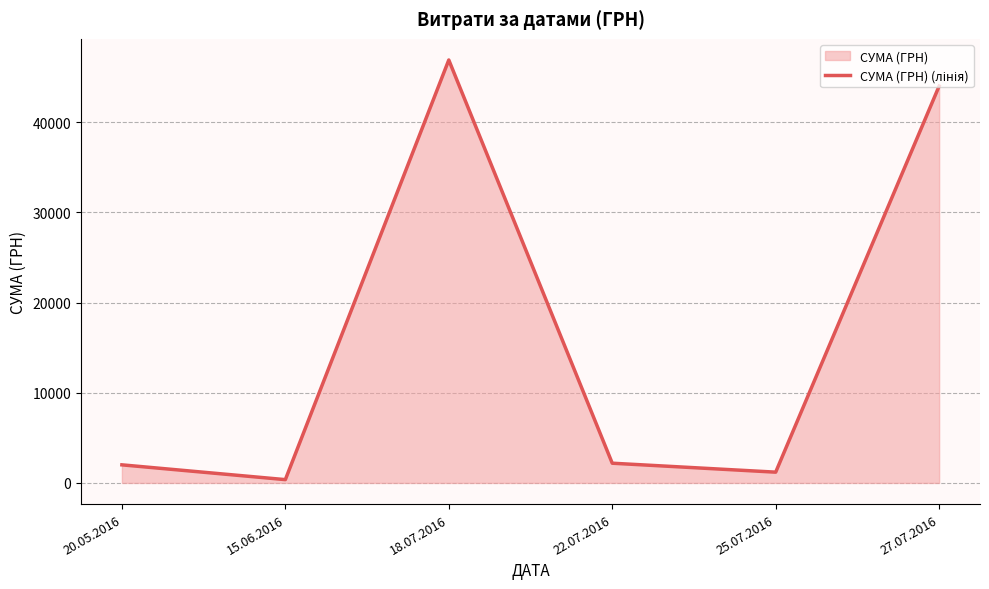

Reading left to right, extract all data points from this chart.

2007.0	367.2	46904.0	2188.9	1196.0	44011.0